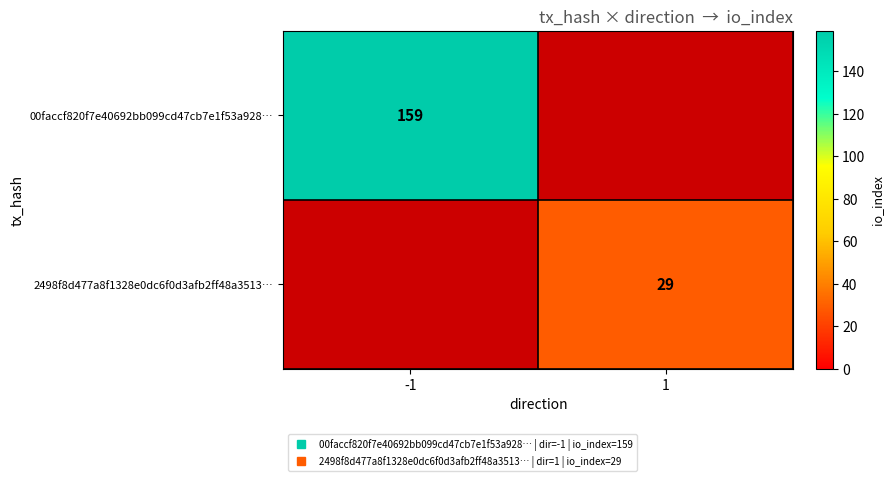

True or false: 2498f8d477a8f1328e0dc6f0d3afb2ff48a3513… has a value of 45.5 at 1.

False